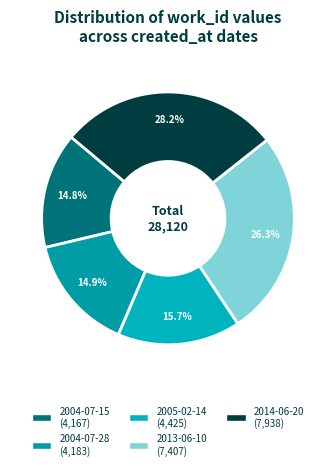

Does 2005-02-14 represent more than half of the total?

No